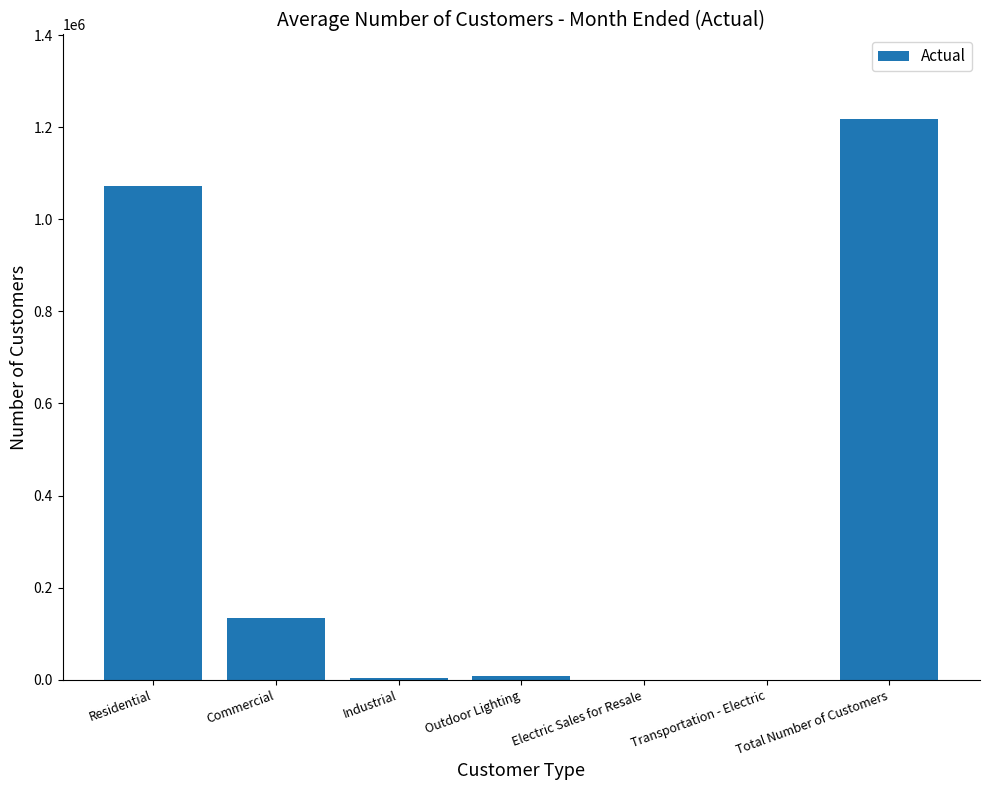

Count the number of categories in the chart.

7